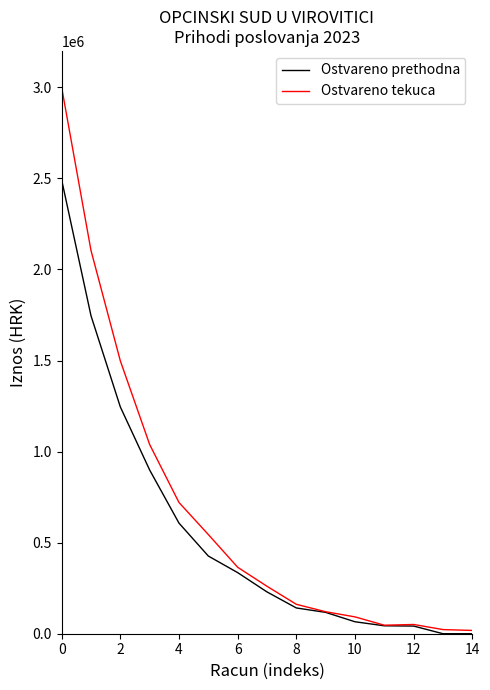

What is the greatest value displayed?

2999623.8